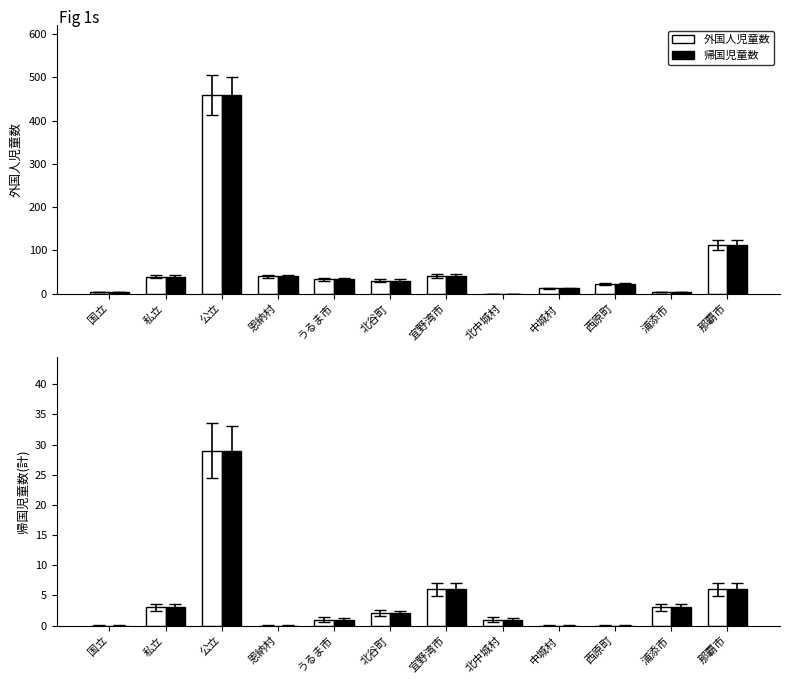

At which label is 帰国児童数(参考) closest to 14?

宜野湾市